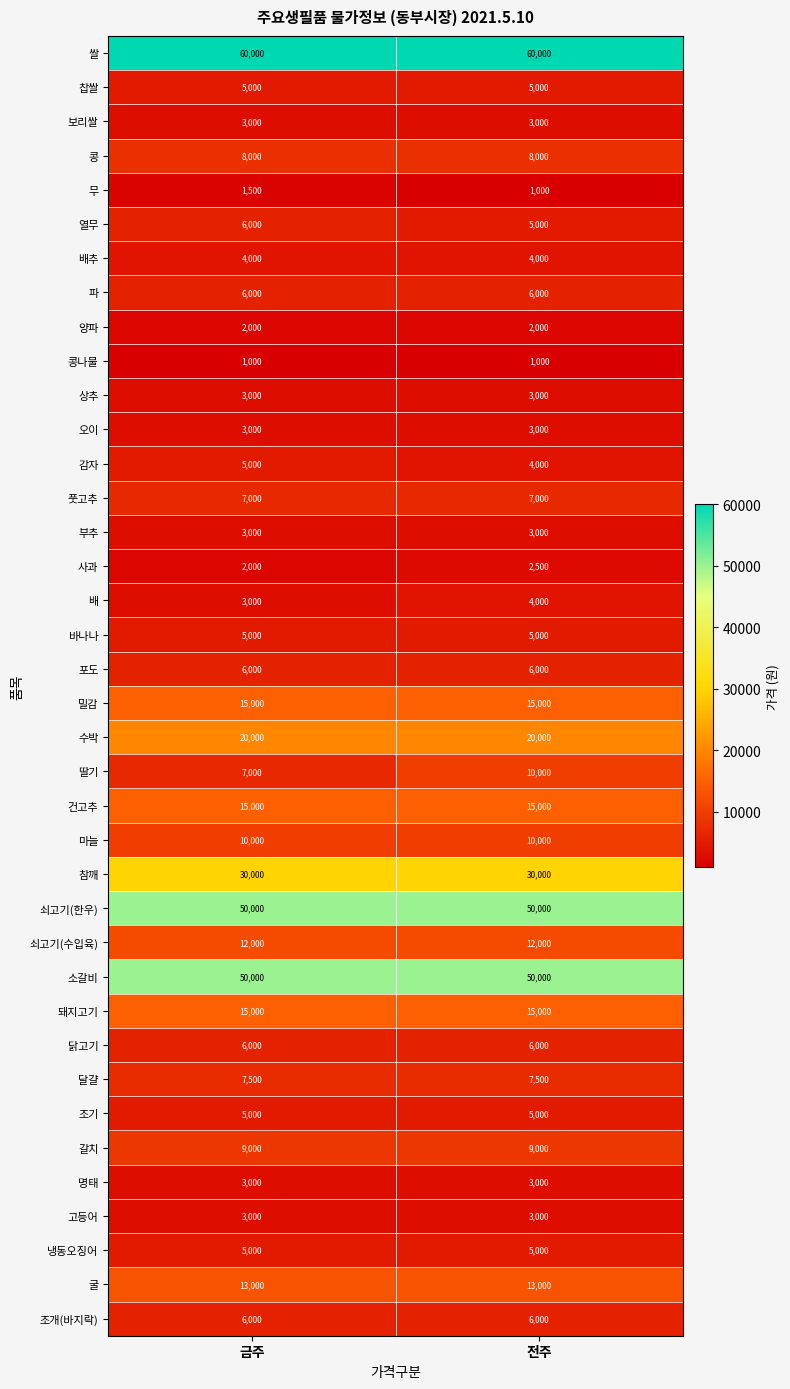

What is the smallest value displayed?

1000